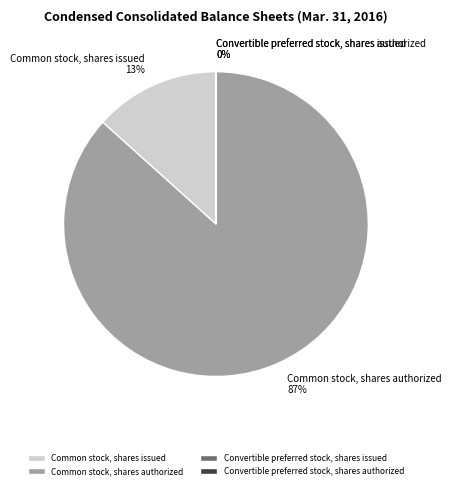

What percentage is the Common stock, shares issued slice, to the nearest percent?

13%